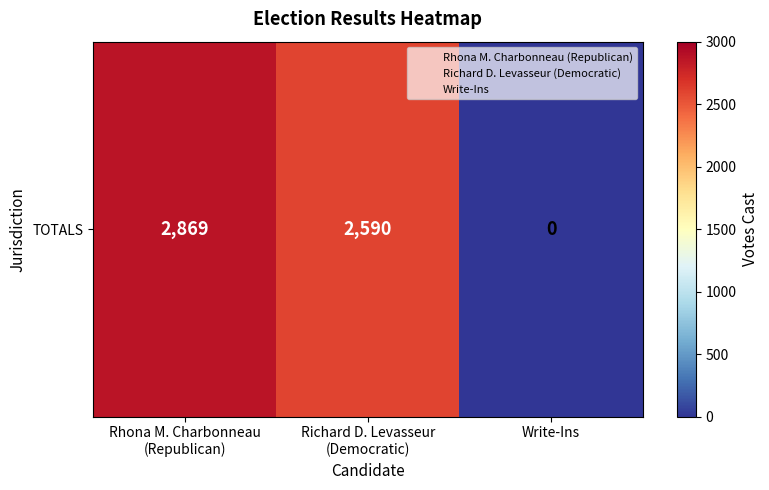

Reading left to right, what are all the values shown in this chart?

Rhona M. Charbonneau
(Republican)=2869	Richard D. Levasseur
(Democratic)=2590	Write-Ins=0